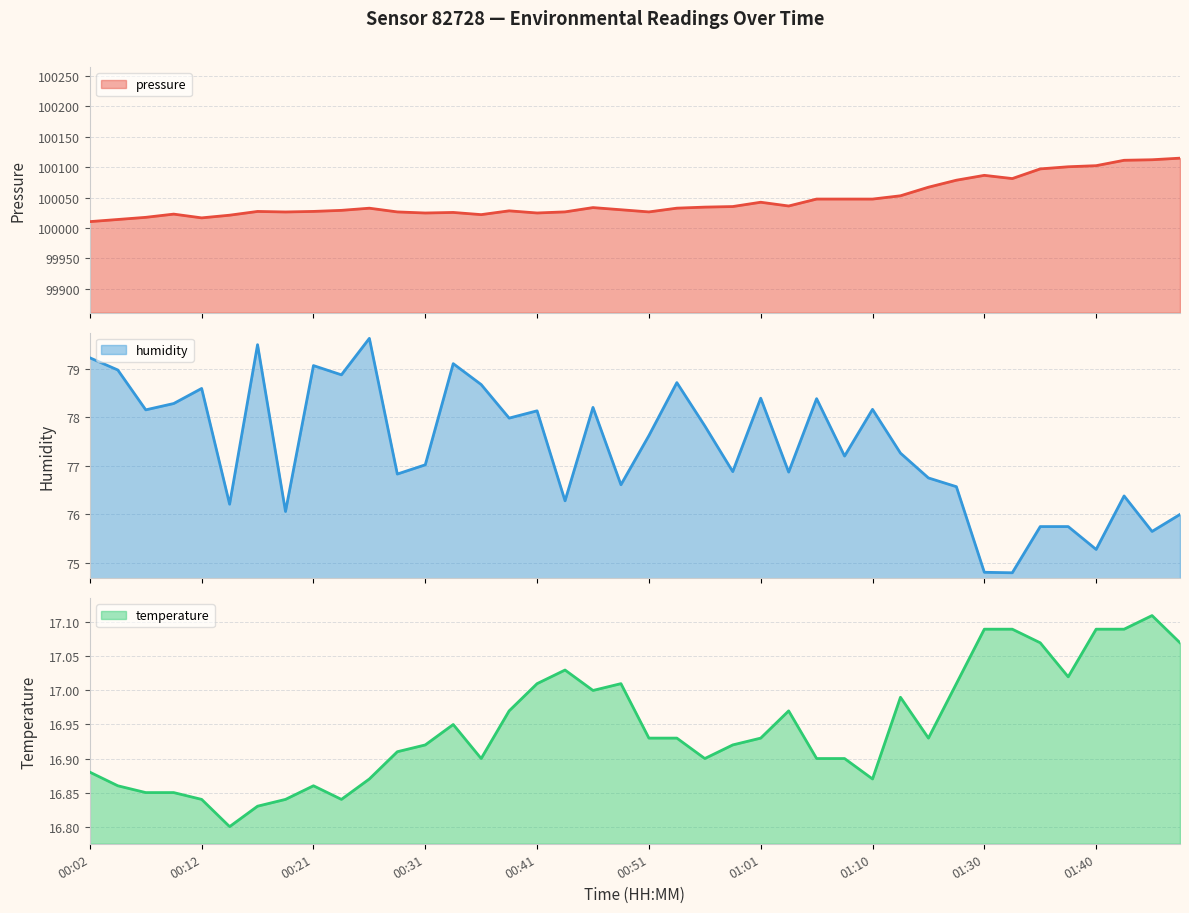

What are all the series names shown in the legend?

pressure, humidity, temperature